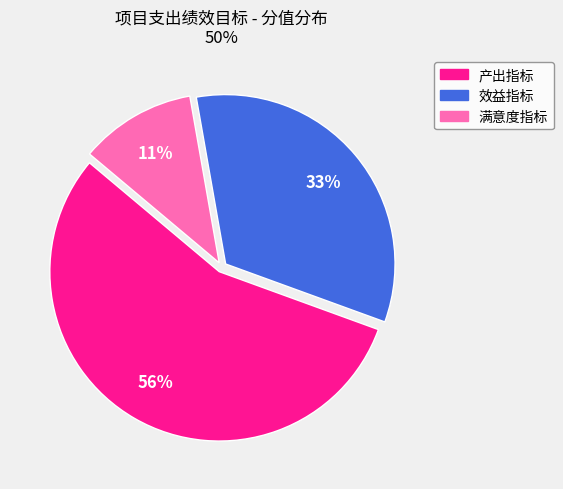

Which slice is the largest?

产出指标